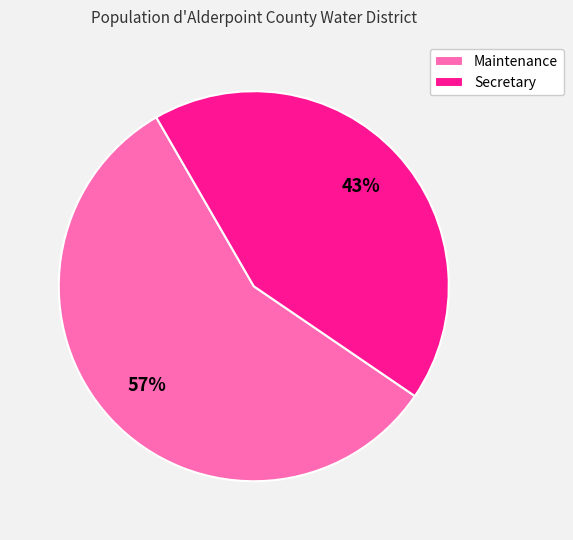

Does any single category account for the majority?

Yes